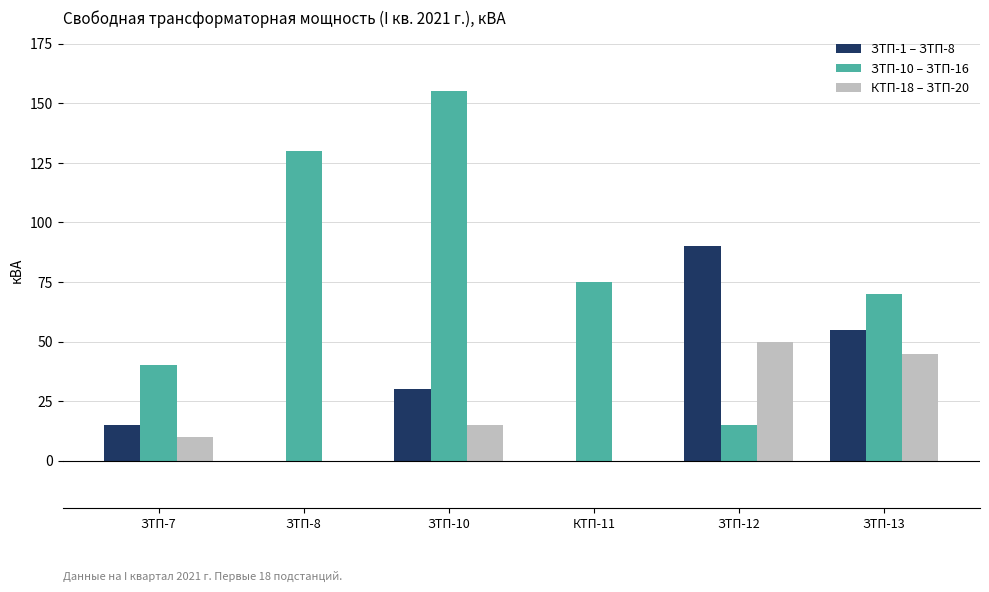

Where is ЗТП-1 – ЗТП-8 nearest to the value 45?

ЗТП-13